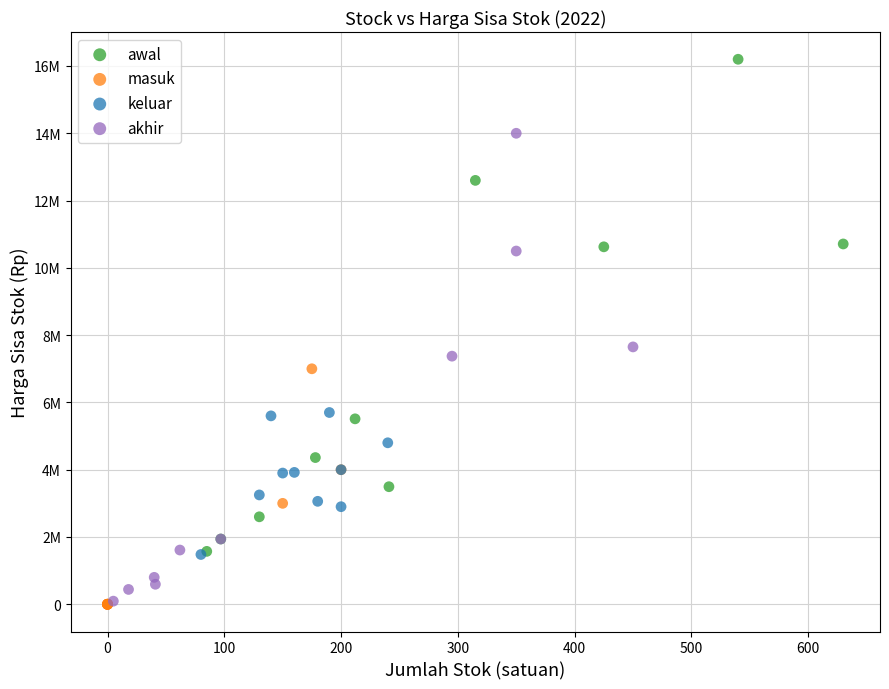

What are all the series names shown in the legend?

awal, masuk, keluar, akhir